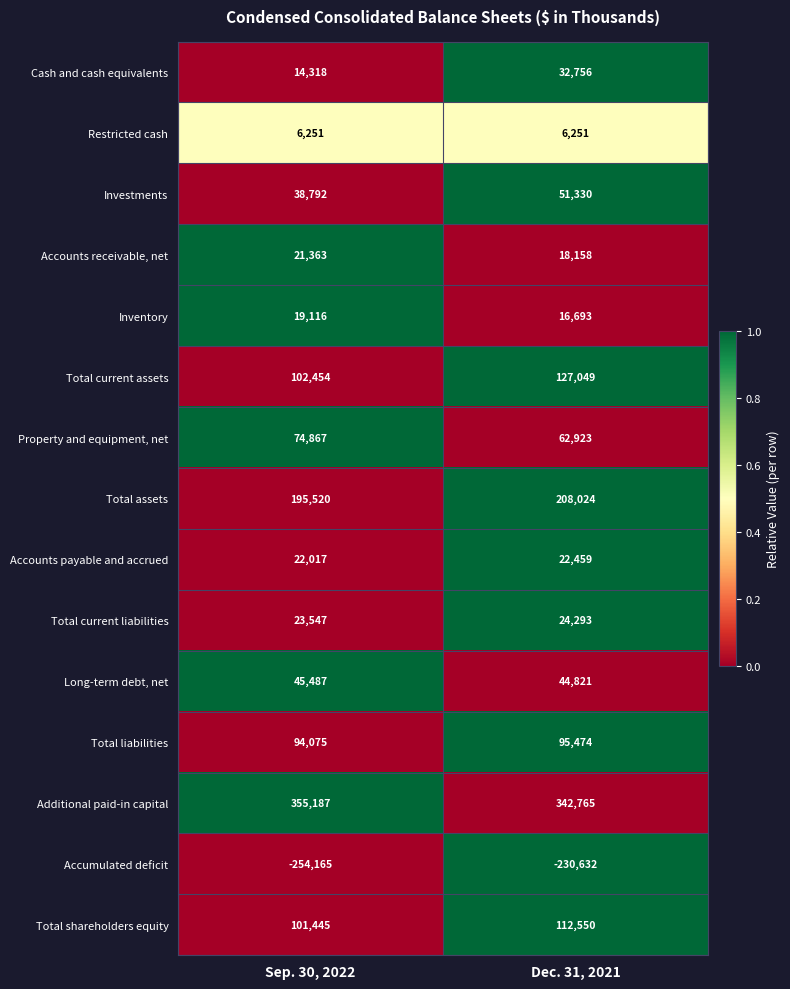

How many categories are shown in the chart?

2